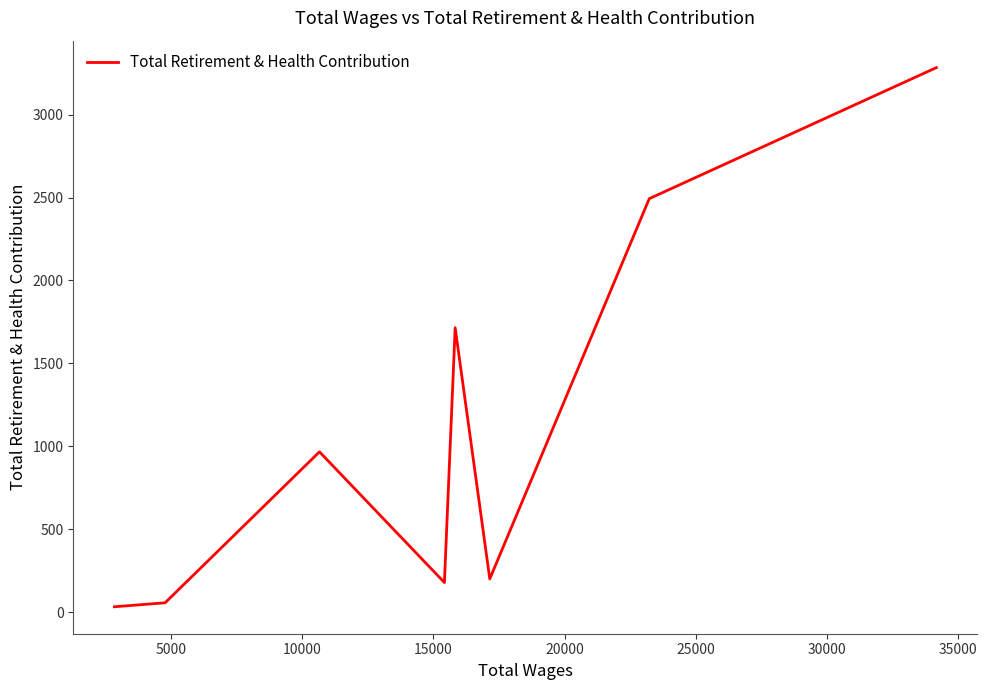

Does the chart have visible grid lines?

No